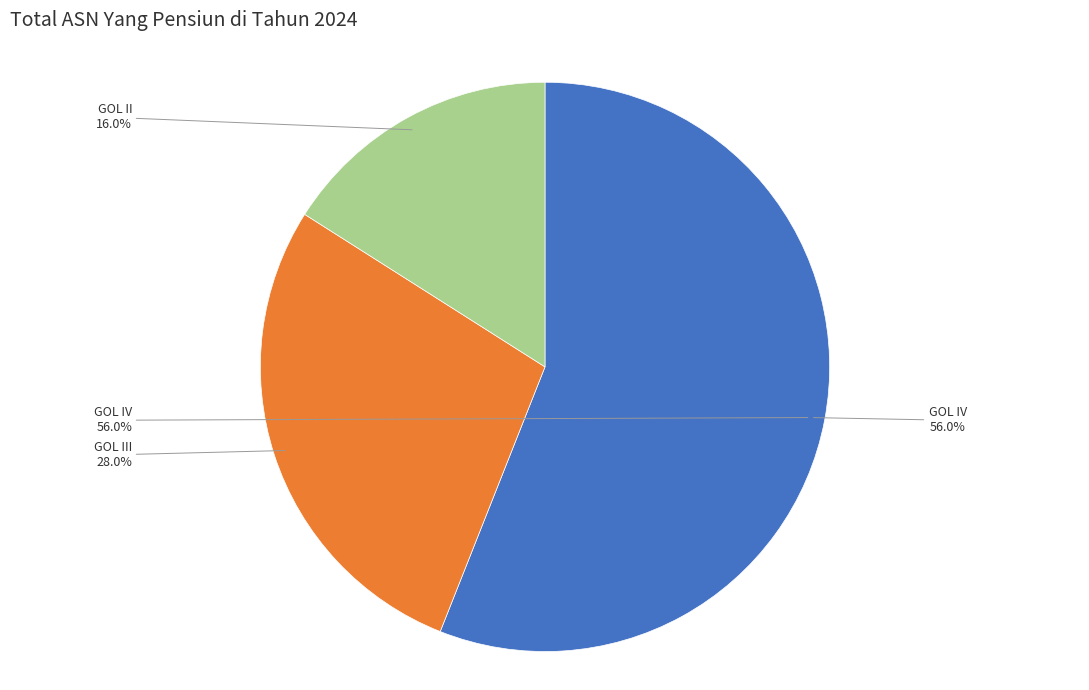

Rank the categories by value from highest to lowest.

GOL IV, GOL III, GOL II